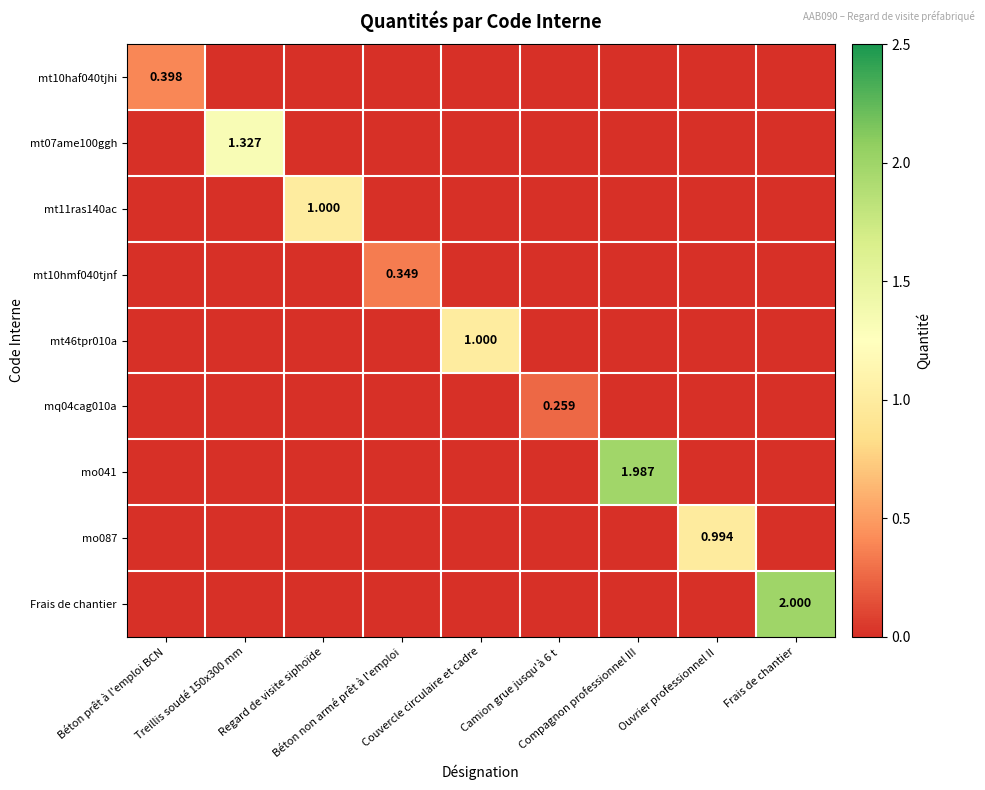

List the series in order of their peak value, lowest first.

mq04cag010a, mt10hmf040tjnf, mt10haf040tjhi, mo087, mt11ras140ac, mt46tpr010a, mt07ame100ggh, mo041, Frais de chantier